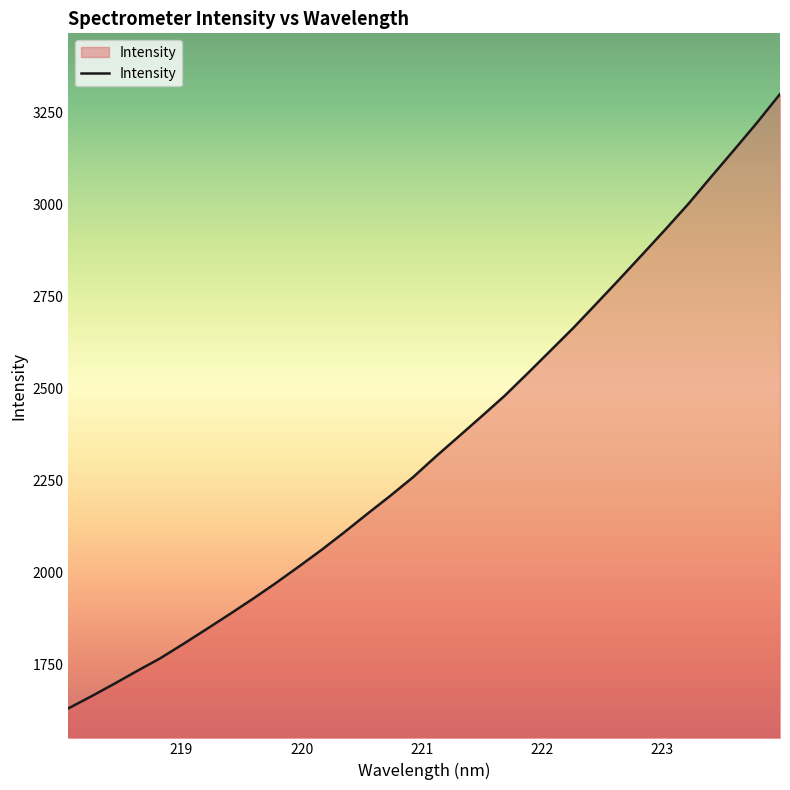

How many values are below 2316?

16